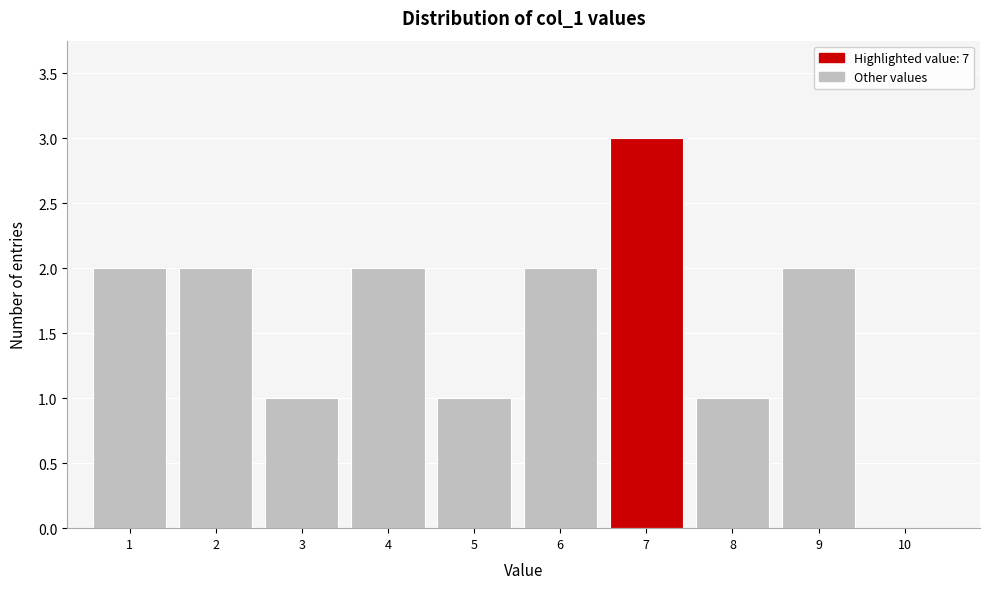

Reading left to right, transcribe all the data shown in this chart.

1=2	2=2	3=1	4=2	5=1	6=2	7=3	8=1	9=2	10=0